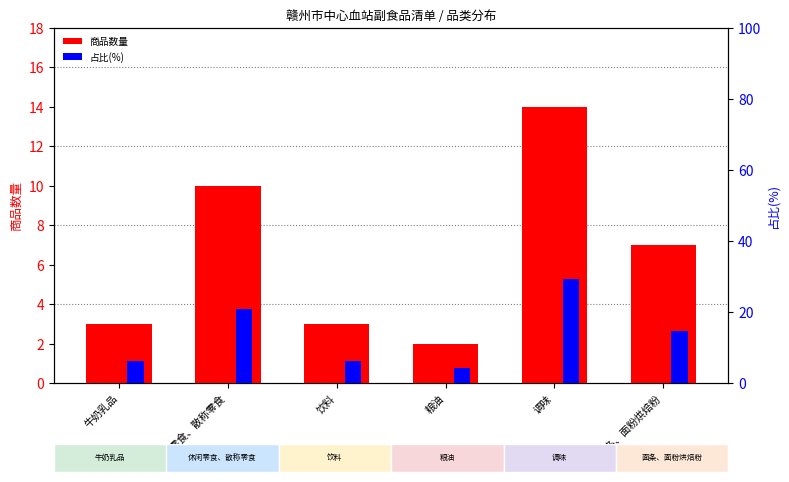

At which category is the sum across all series the highest?

调味